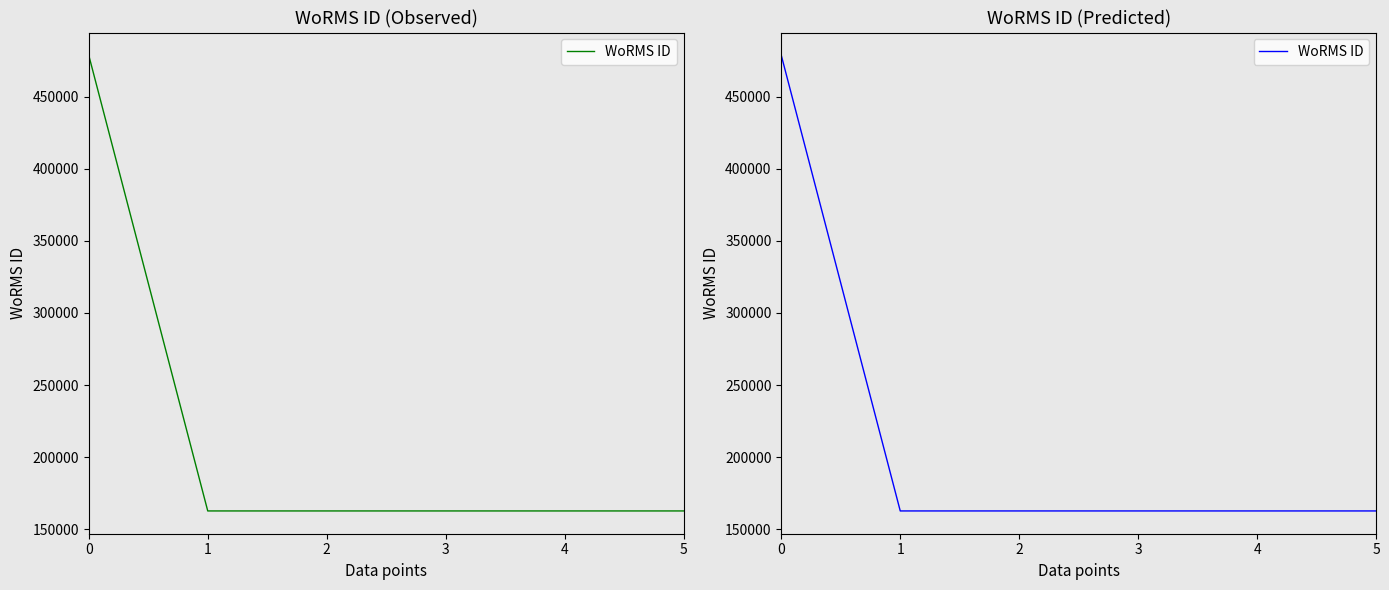

The value at 3 is 162728. True or false?

True